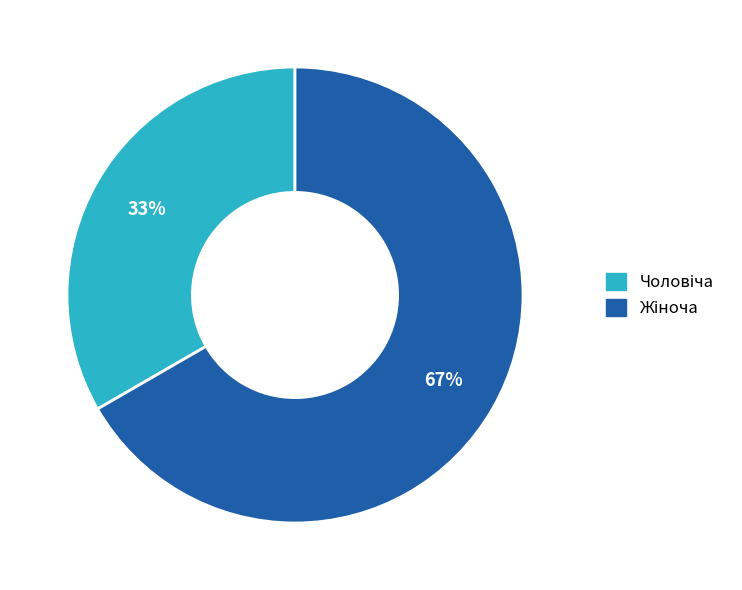

Is there a majority slice in this chart?

Yes